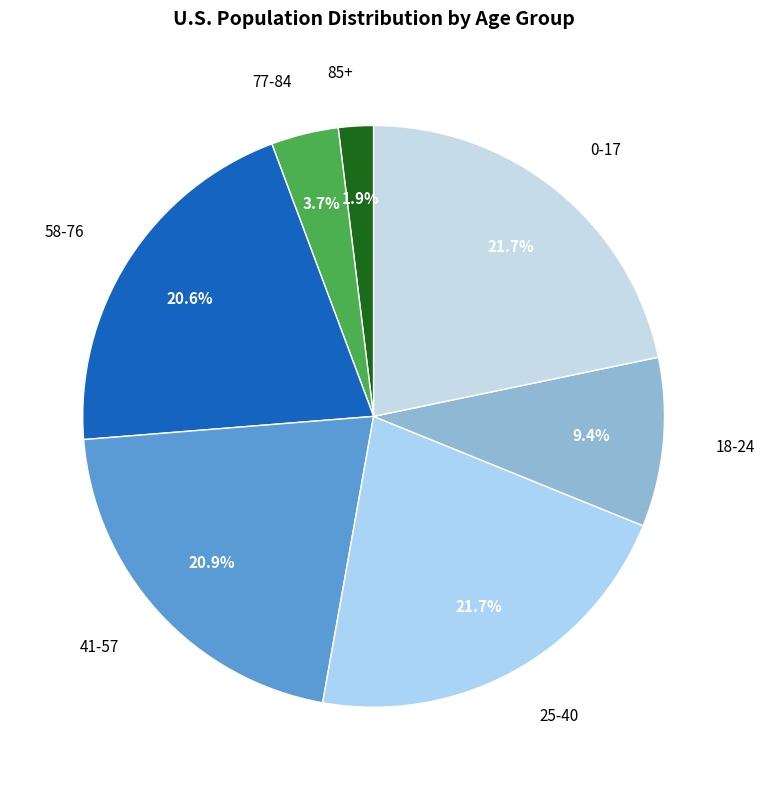

Is there a majority slice in this chart?

No